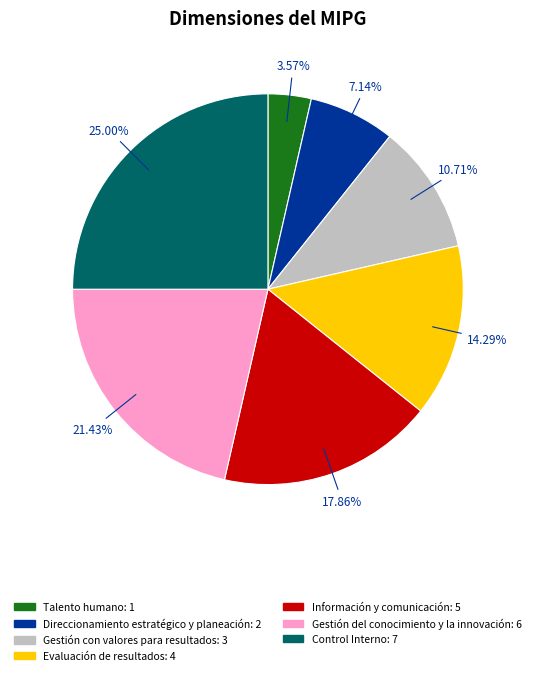

Which category has the biggest portion of the pie?

Control Interno